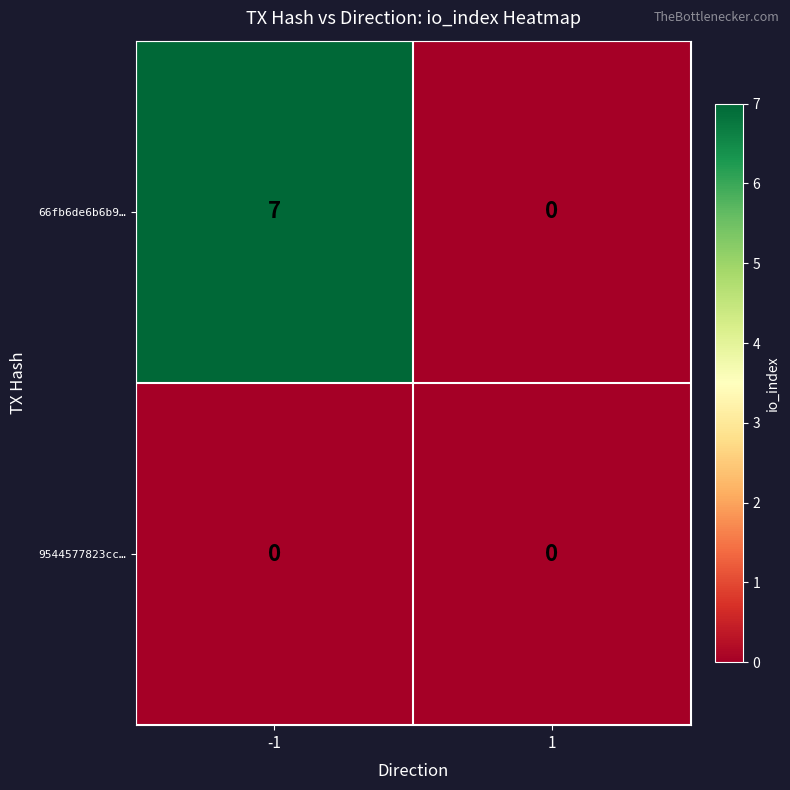

Which series has the widest spread of values?

66fb6de6b6b9…